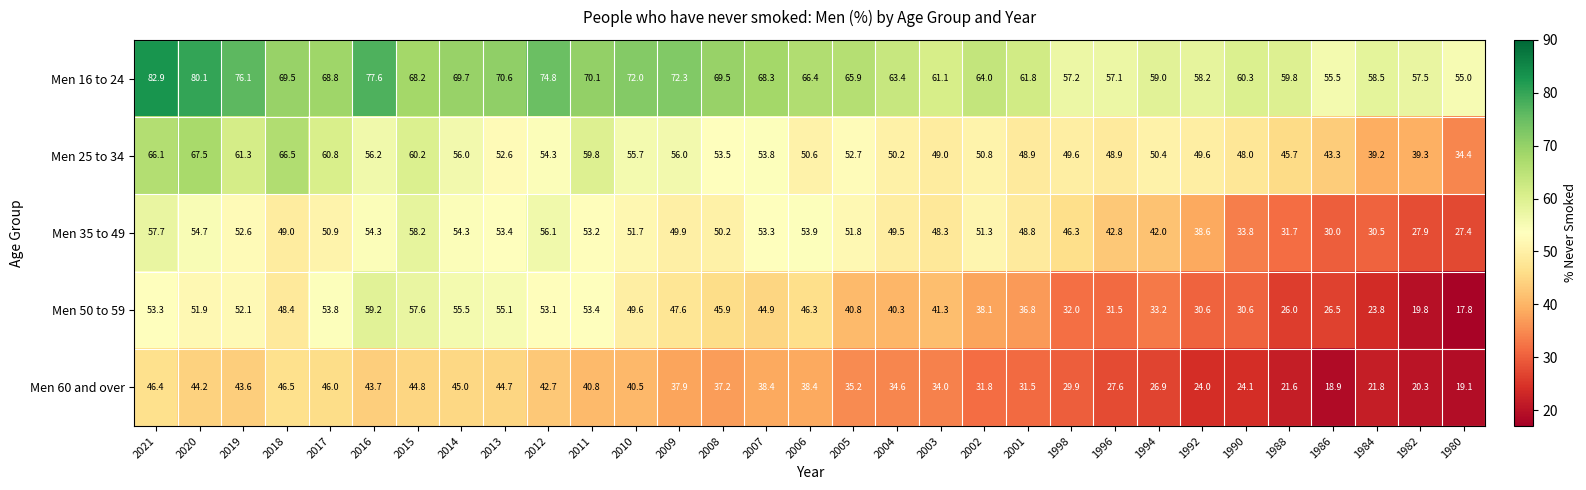

What is the difference between the Men 25 to 34 values at 2019 and 2004?

11.1